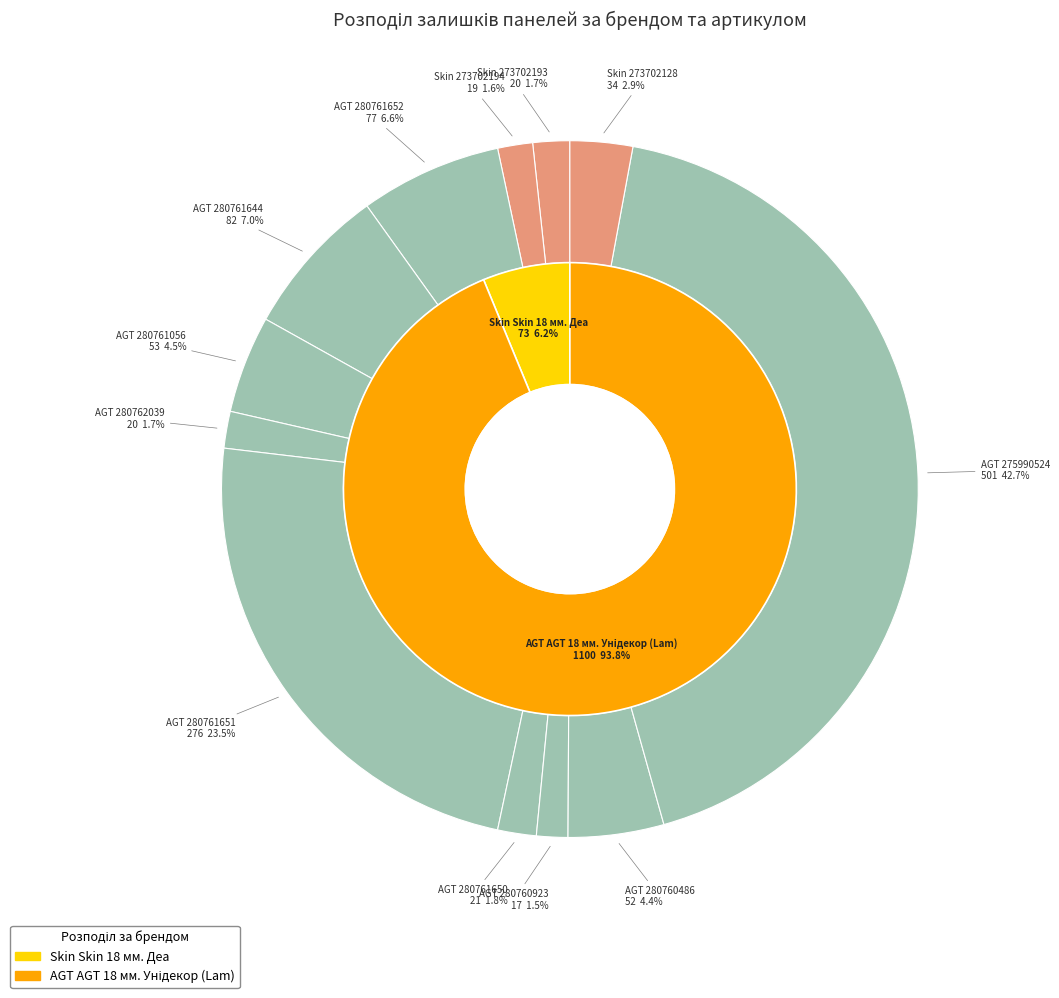

What is the largest slice in the pie chart?

AGT 275990524